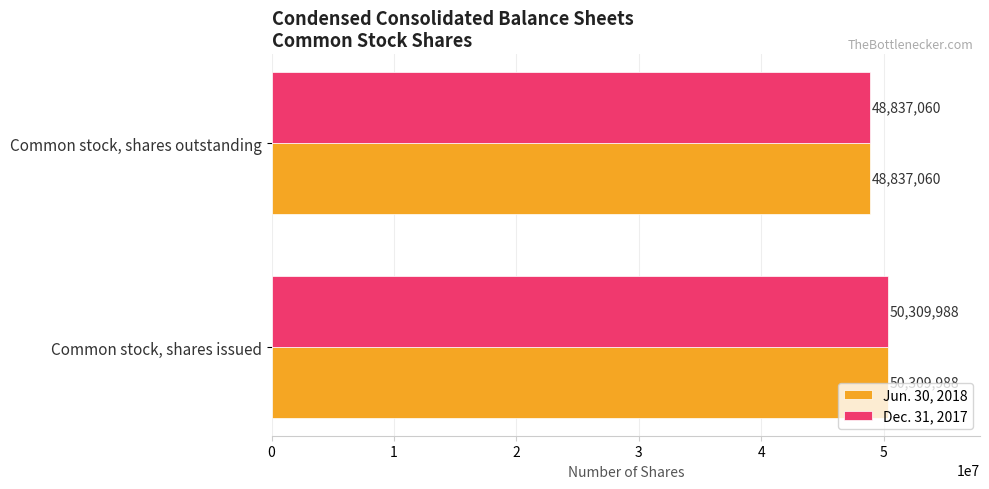

What is the sum of all Dec. 31, 2017 values?

99147048